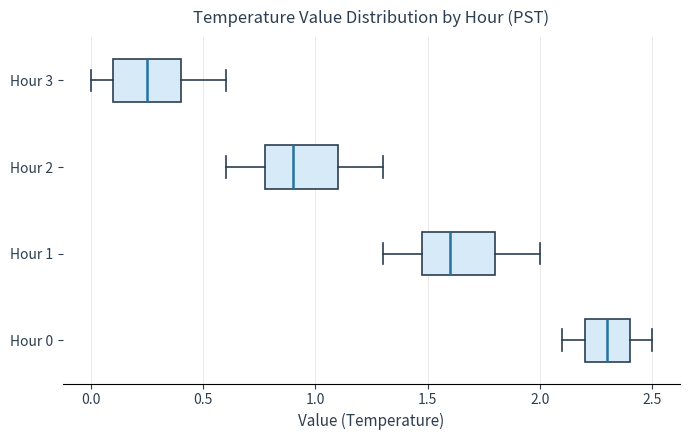

Reading bottom to top, read every box against the x-axis: the position of its median line, the range the box covers, and the ends of its whiskers. The values are not printed on the chart, so give them approximately, as read against the axis.

Hour 0: median 2.30, box 2.20 to 2.40, whiskers 2.10 to 2.50
Hour 1: median 1.60, box 1.50 to 1.80, whiskers 1.30 to 2.00
Hour 2: median 0.90, box 0.80 to 1.10, whiskers 0.60 to 1.30
Hour 3: median 0.25, box 0.10 to 0.40, whiskers 0.00 to 0.60